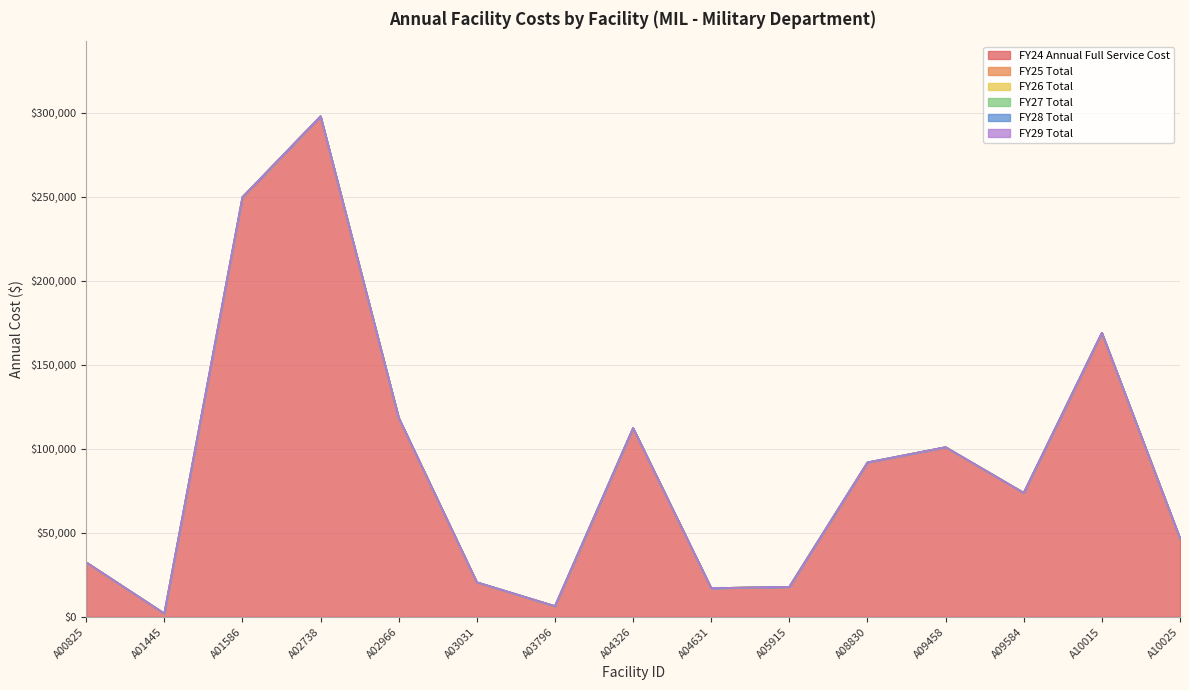

True or false: FY27 Total and FY26 Total intersect in this chart.

False